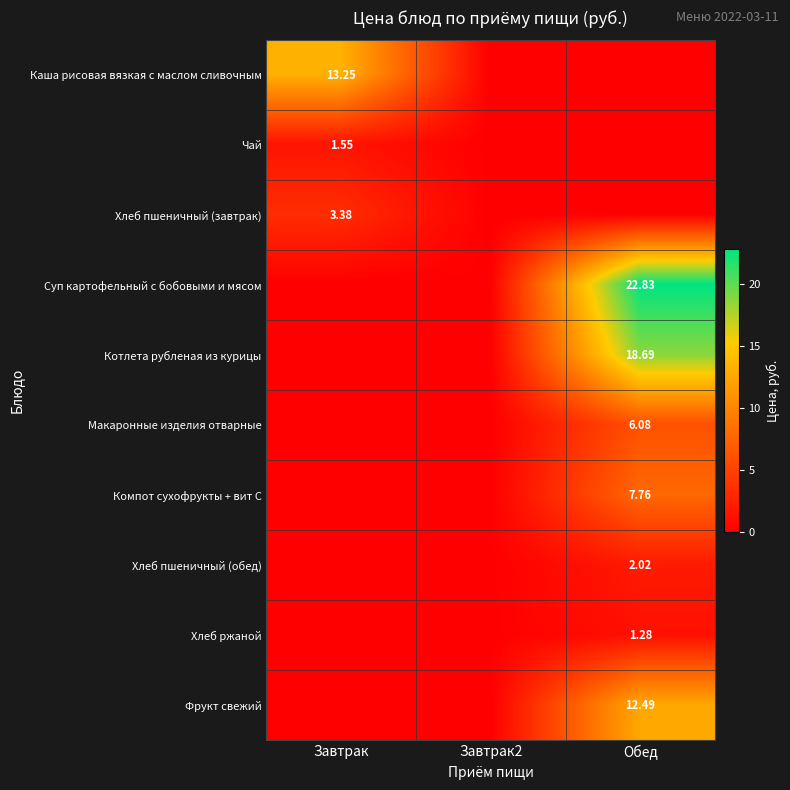

The value of Фрукт свежий at Завтрак2 is 0.0. True or false?

True